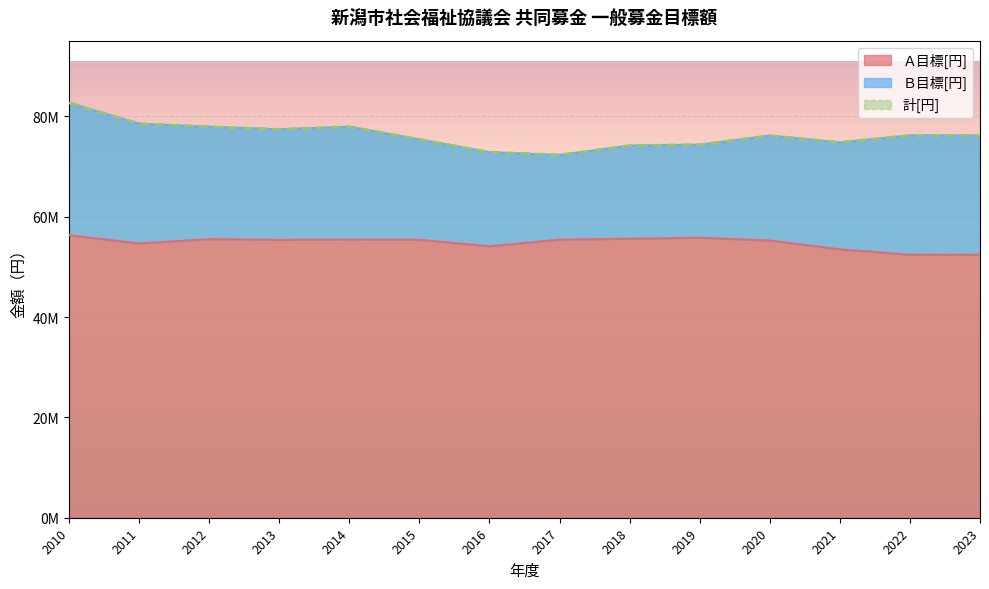

Where is 計[円] nearest to the value 77510000?

2013